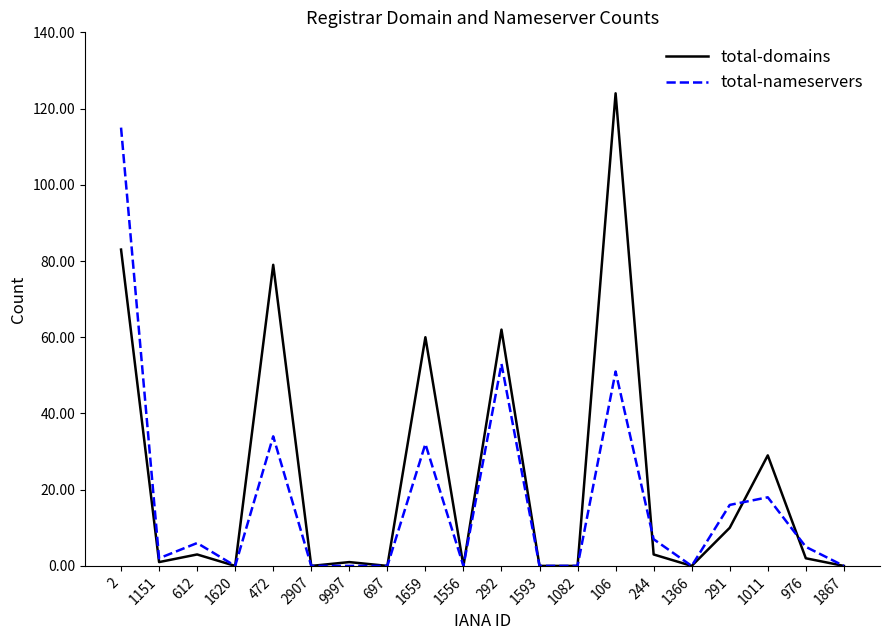

At which category is the sum across all series the highest?

2